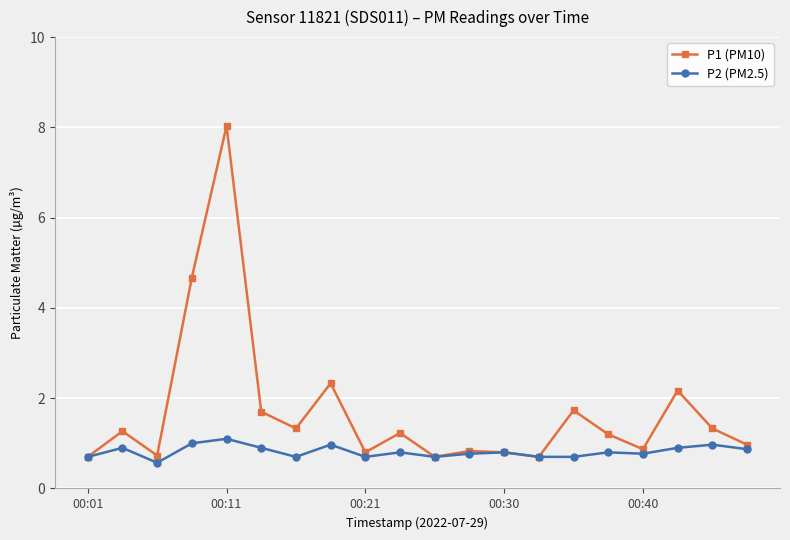

What is the value of the P1 (PM10) point at the 9th from the left?

0.8